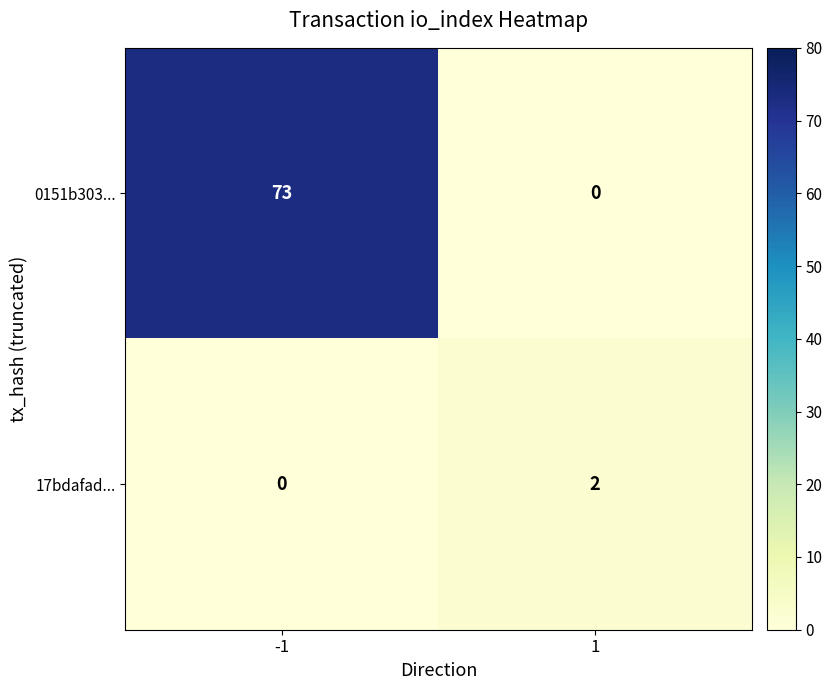

True or false: 17bdafad... has a value of 0 at -1.

True